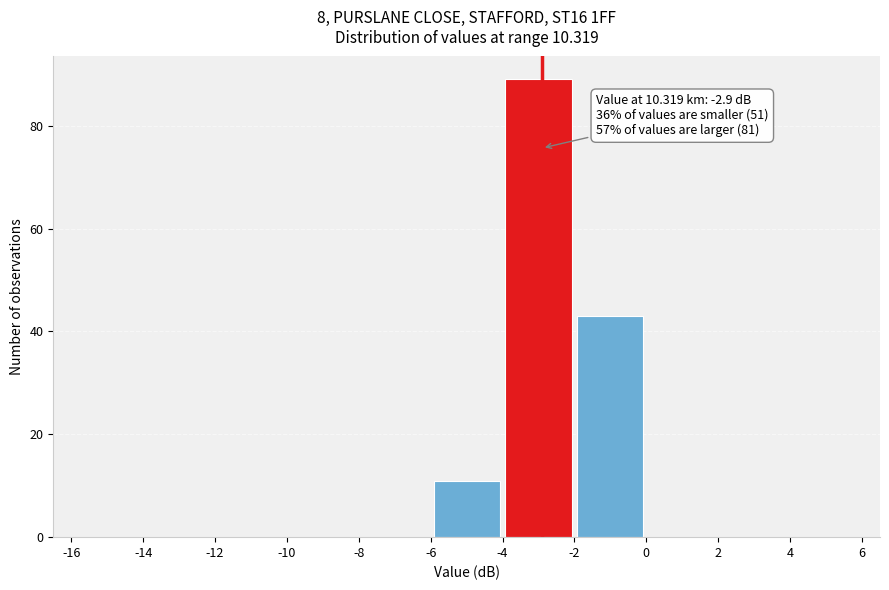

Over which range of the x-axis is the bar tallest?

-4 to -2